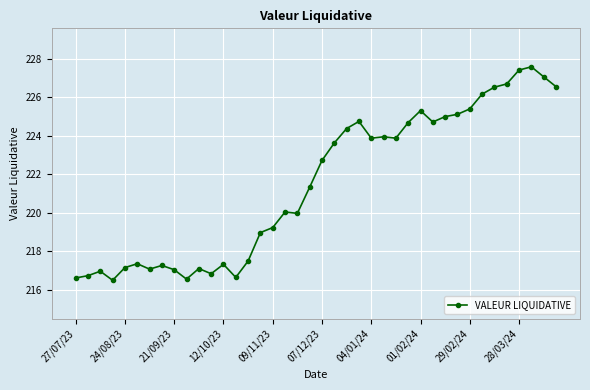

What is the average value?

221.5